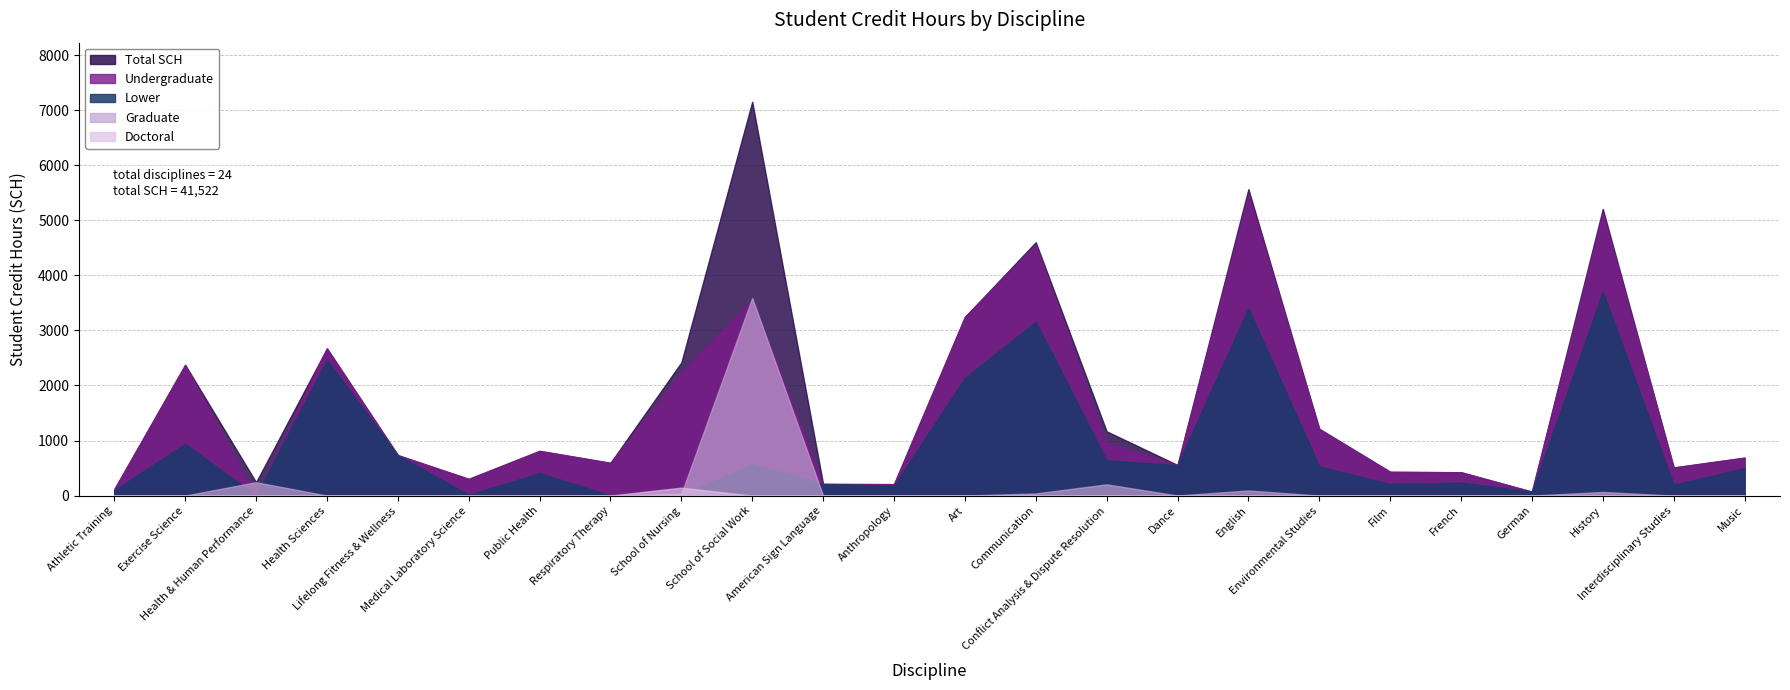

In Graduate, how many points are higher than both neighbors (excluding endpoints)?

5